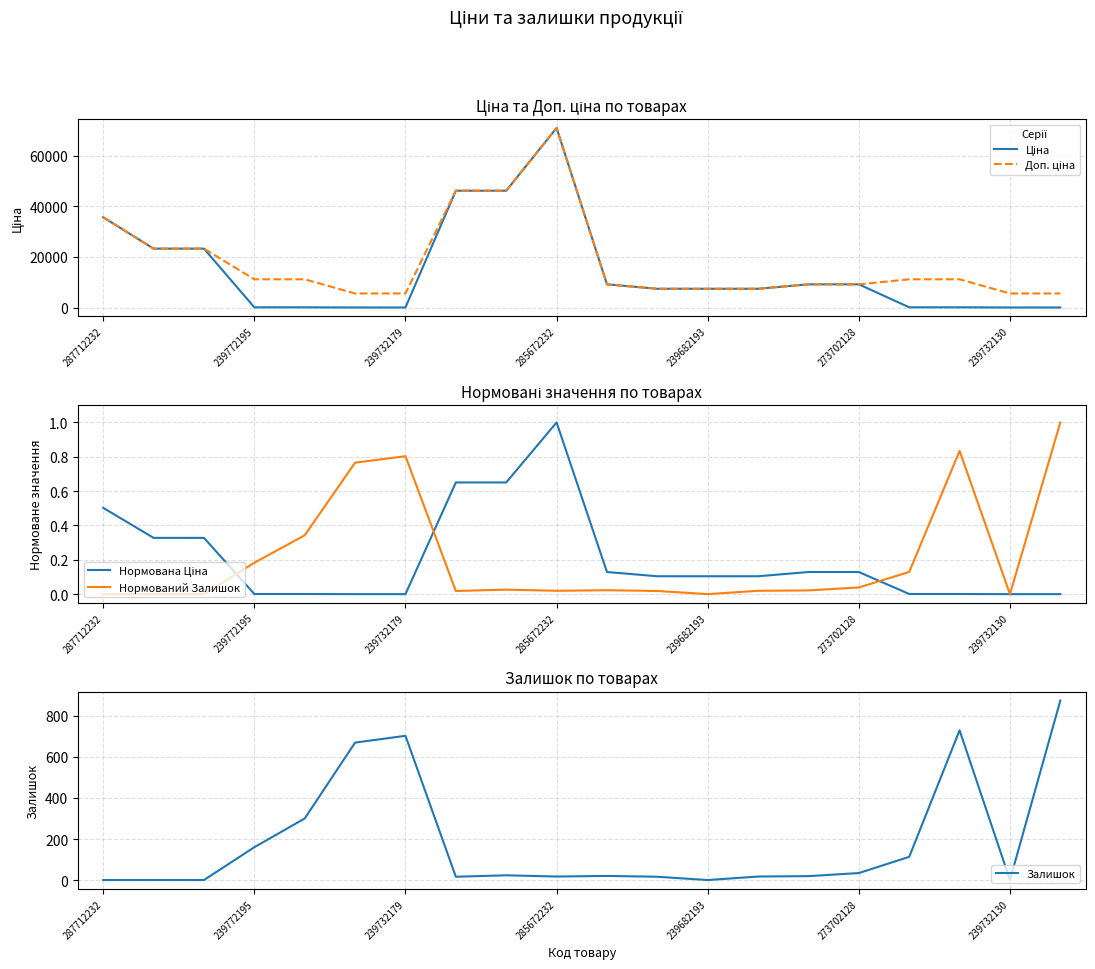

The Залишок series shows 33 at 239772195. True or false?

False